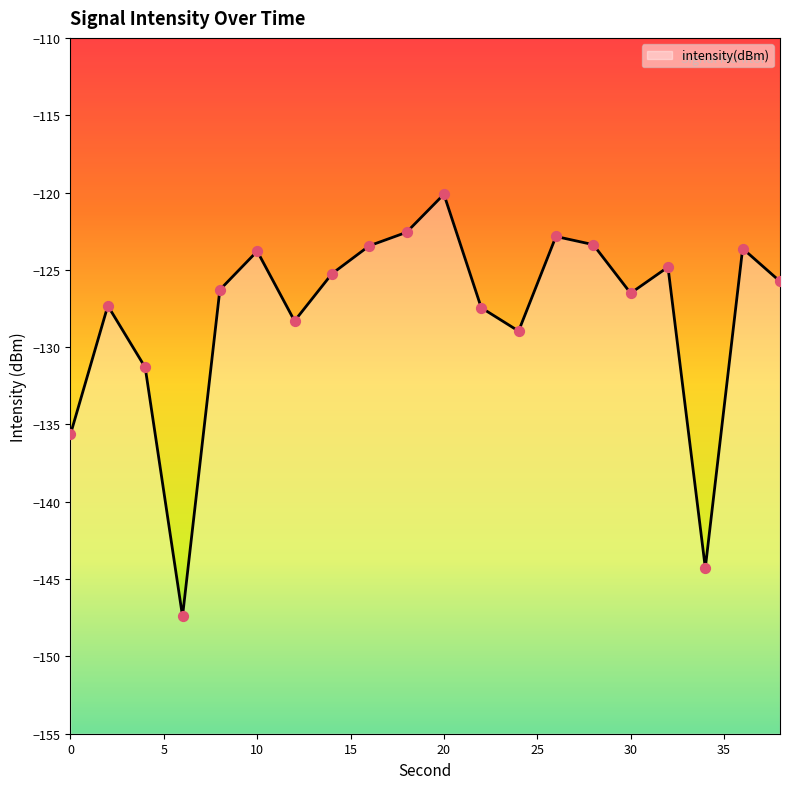

What is the change in value from 18 to 20?

+2.5